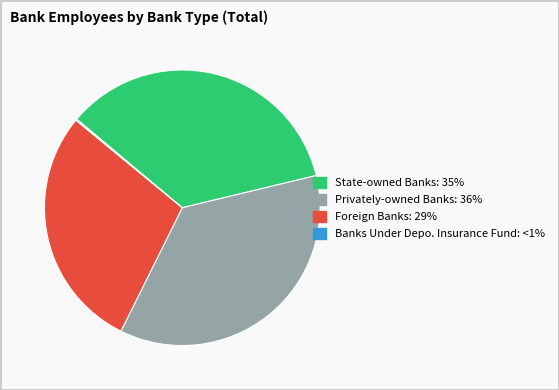

The Foreign Banks slice represents 17% of the pie. True or false?

False